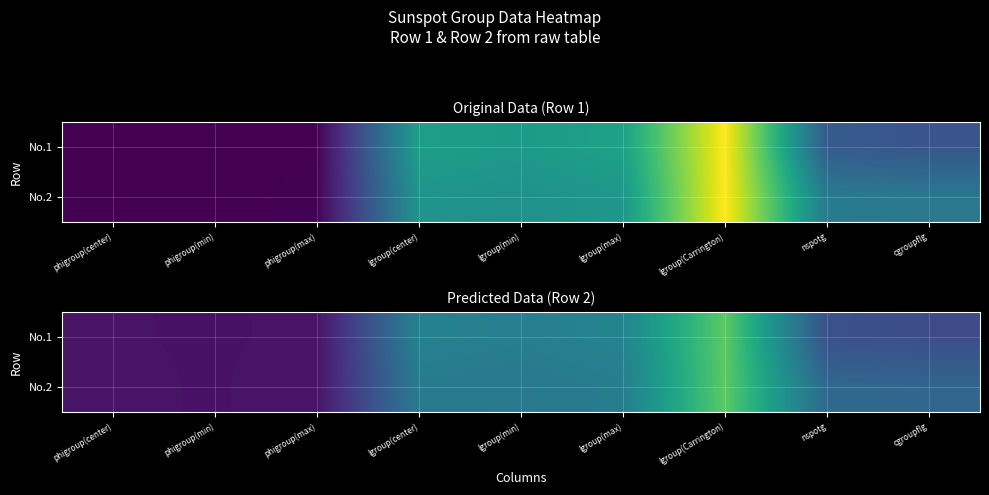

Rank the series at lgroup(min) from lowest to highest value.

No.2, No.1